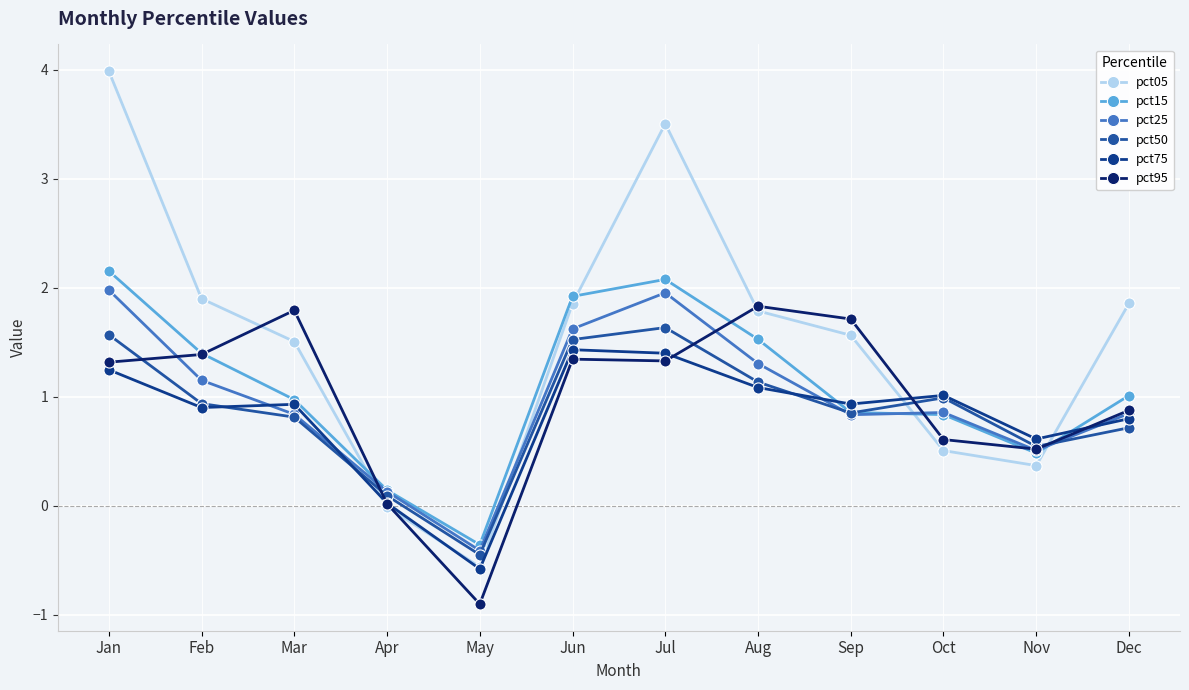

What is the approximate value of pct75 at Feb?

0.9